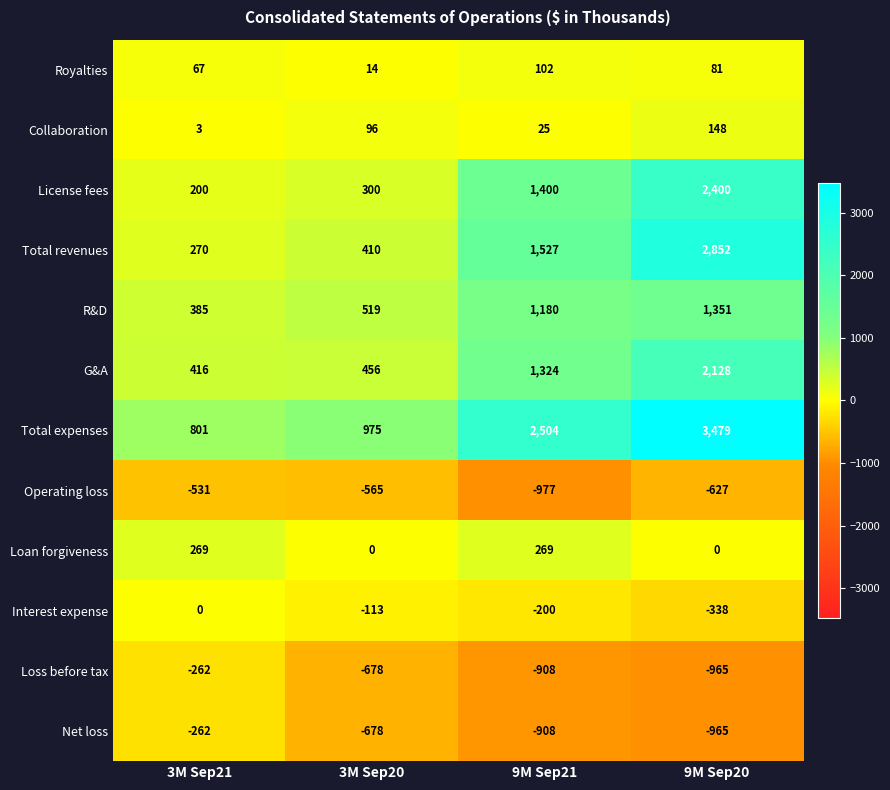

Rank the categories by Total revenues value from lowest to highest.

3M Sep21, 3M Sep20, 9M Sep21, 9M Sep20